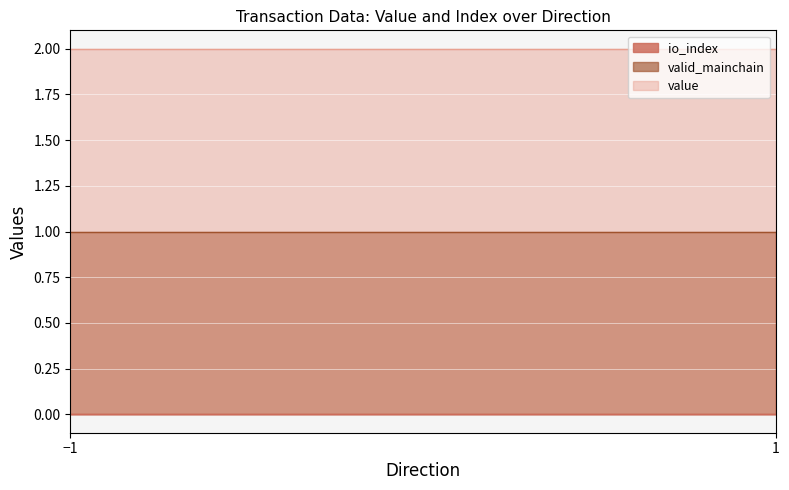

Is the value of valid_mainchain at 1 greater than the value of io_index at -1?

Yes